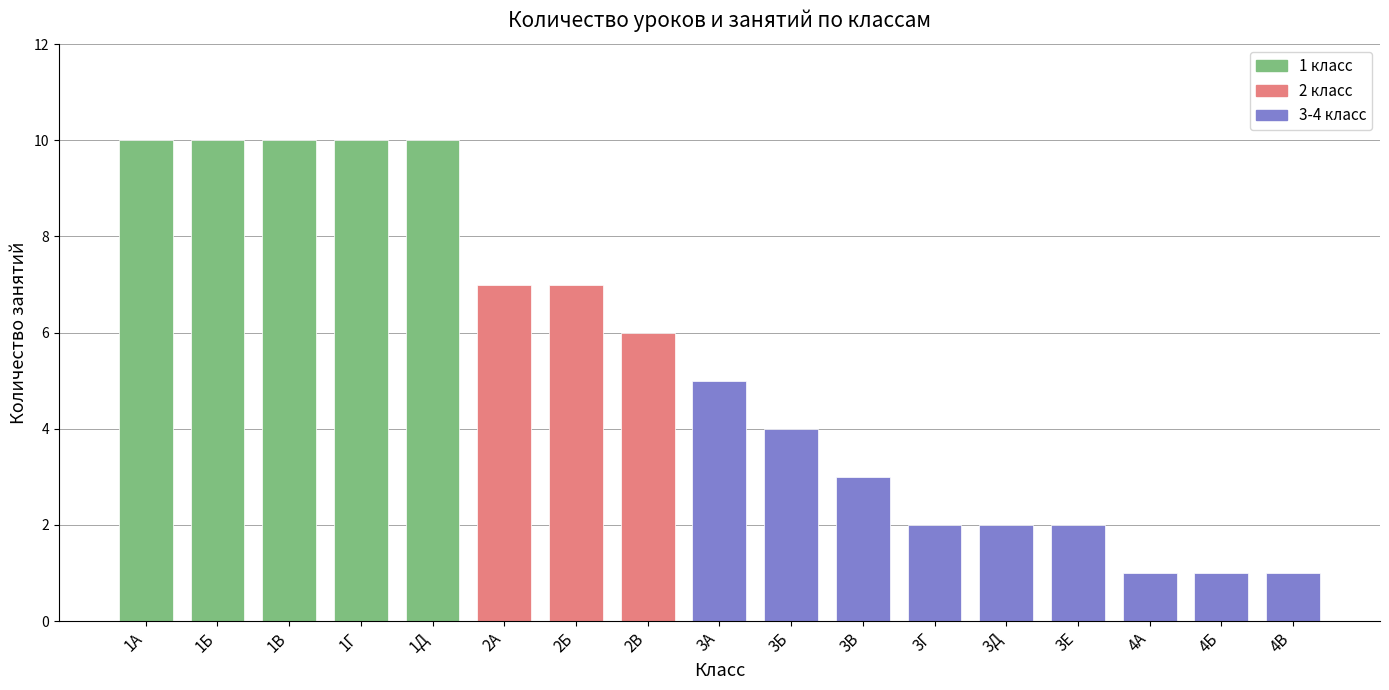

Are the bars grouped side by side (vs. stacked)?

No